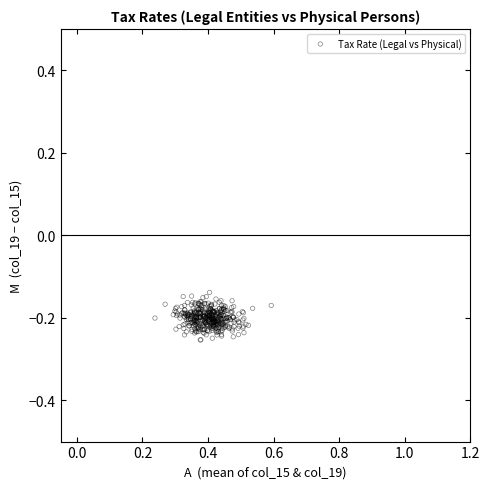

What is the range of X values (max minus min)?

0.4